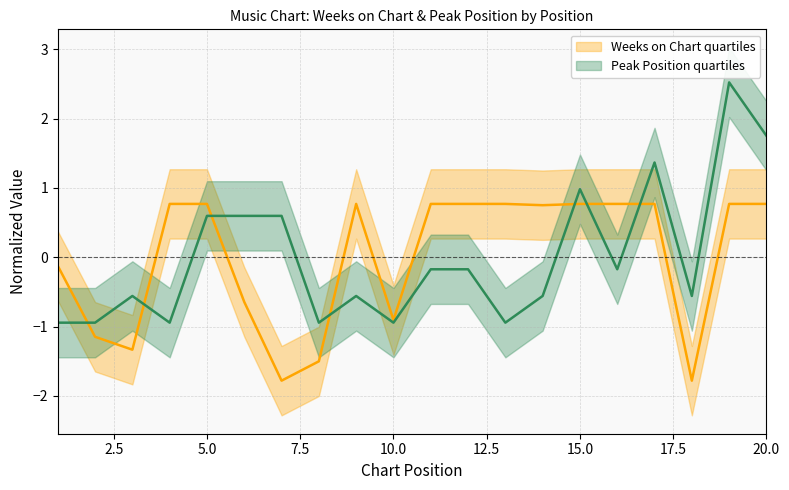

How many data points does each series have?

20